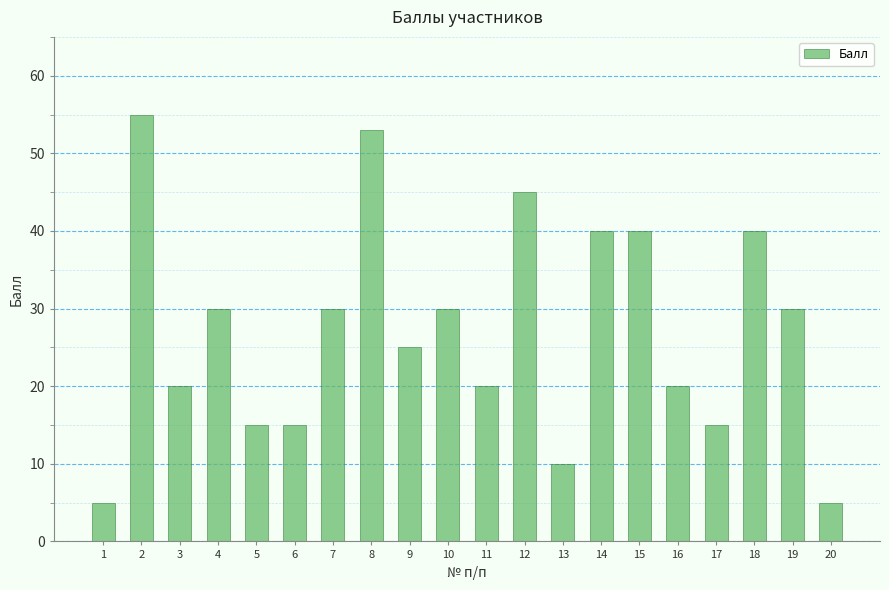

How many values are below 30?

10